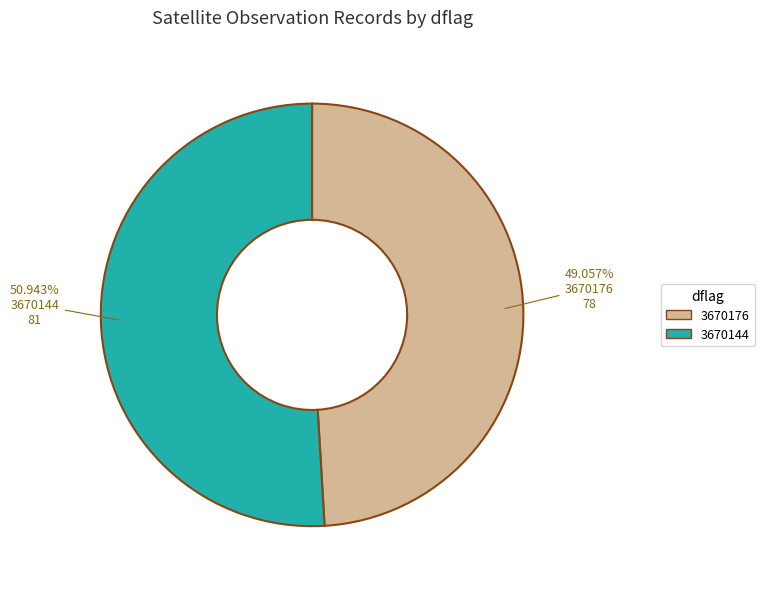

Rank the categories by value from lowest to highest.

3670176, 3670144